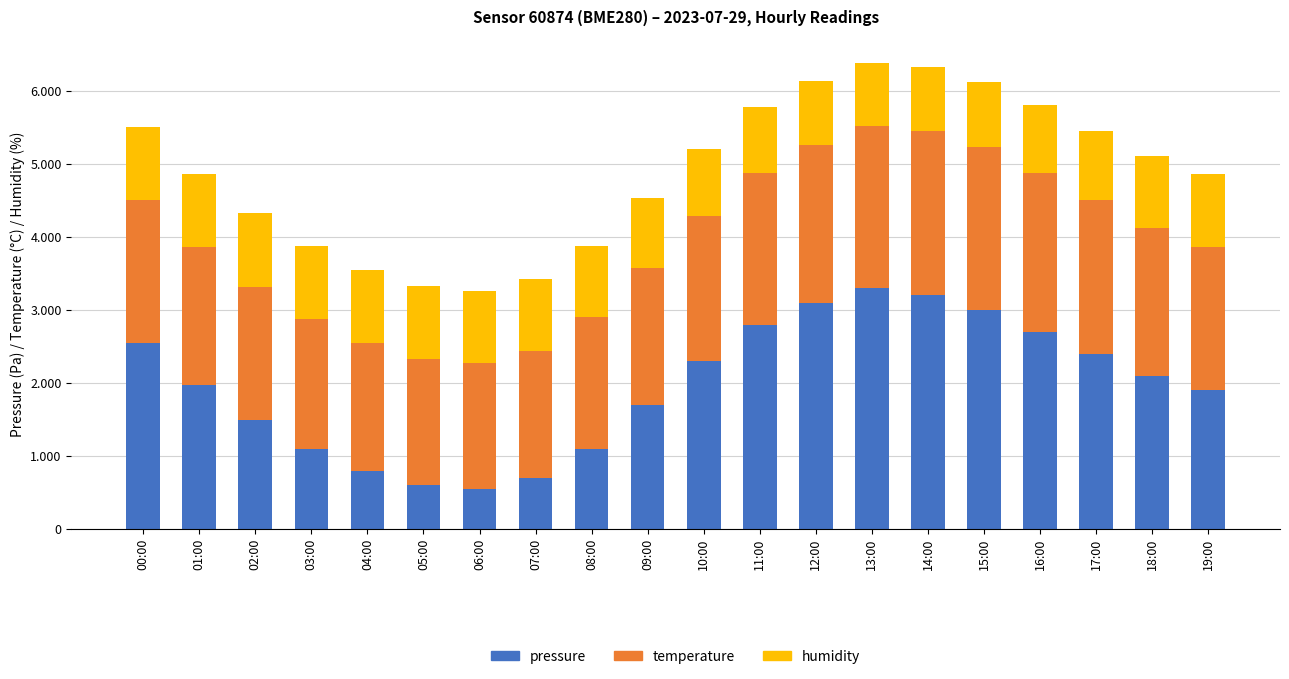

Does the chart contain stacked bars?

Yes